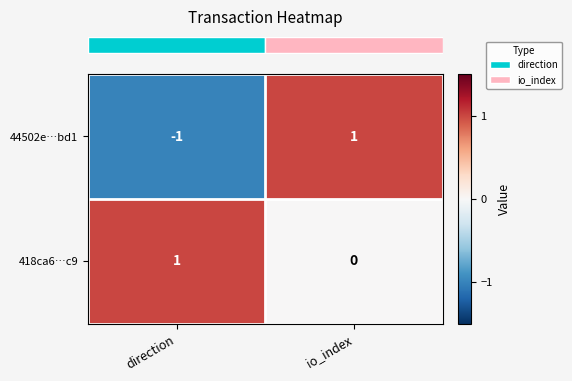

Count the number of categories in the chart.

2